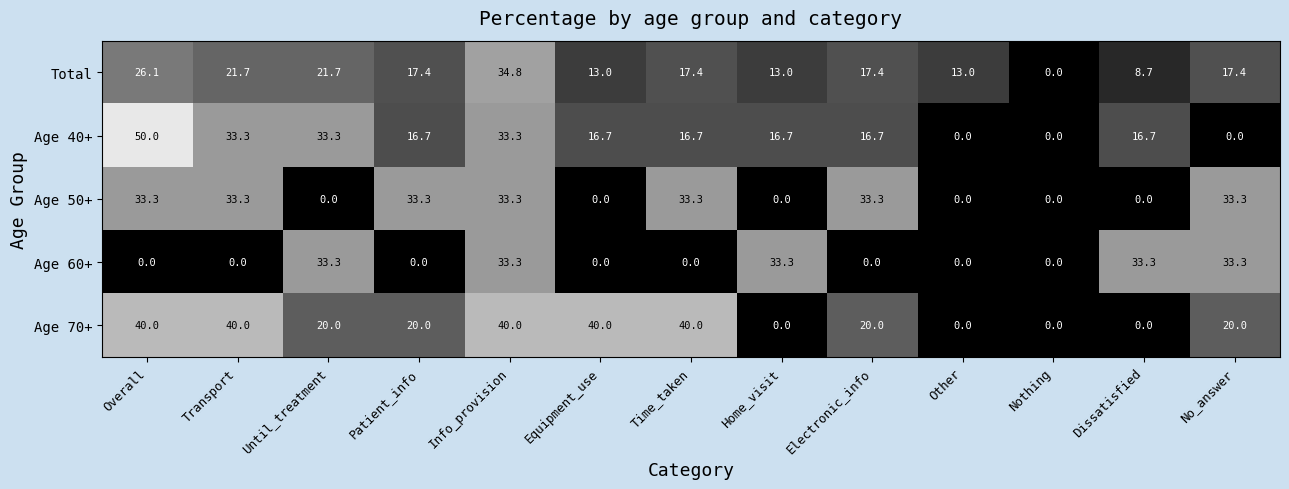

At Time_taken, list the series in order from smallest to largest.

Age 60+, Age 40+, Total, Age 50+, Age 70+